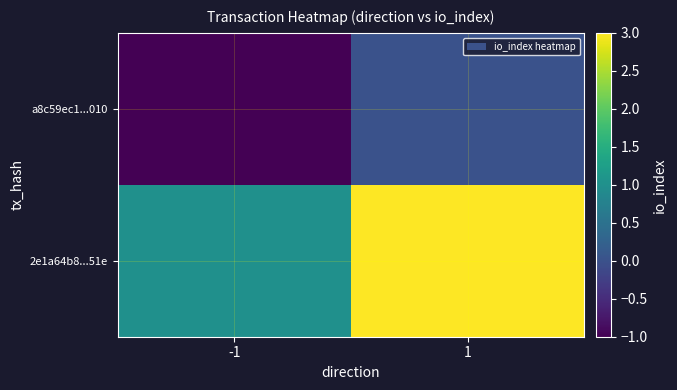

Reading left to right, extract all data points from this chart.

a8c59ec1...010: -1=-1	1=0
2e1a64b8...51e: -1=1	1=3